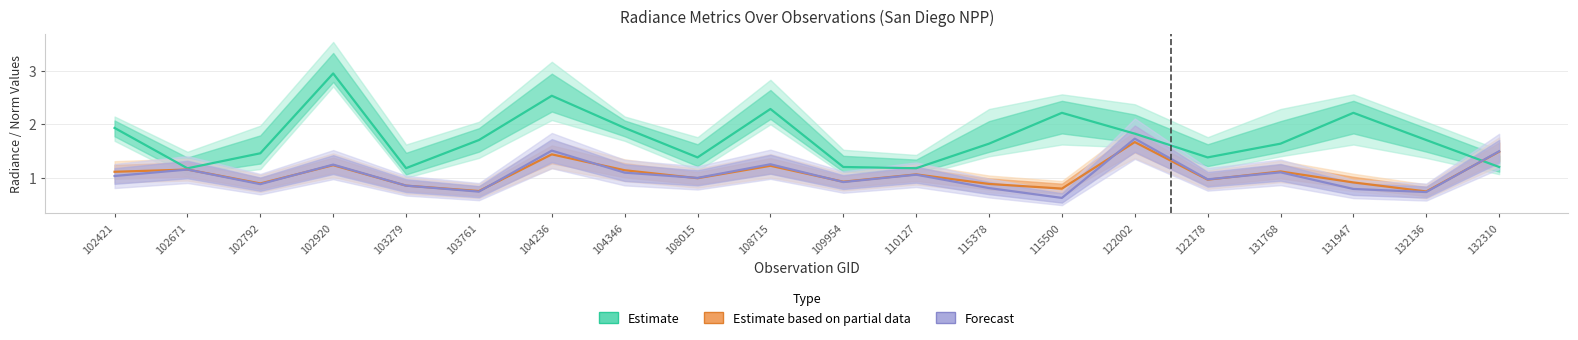

Where is the first local maximum for Estimate based on partial data?

102671